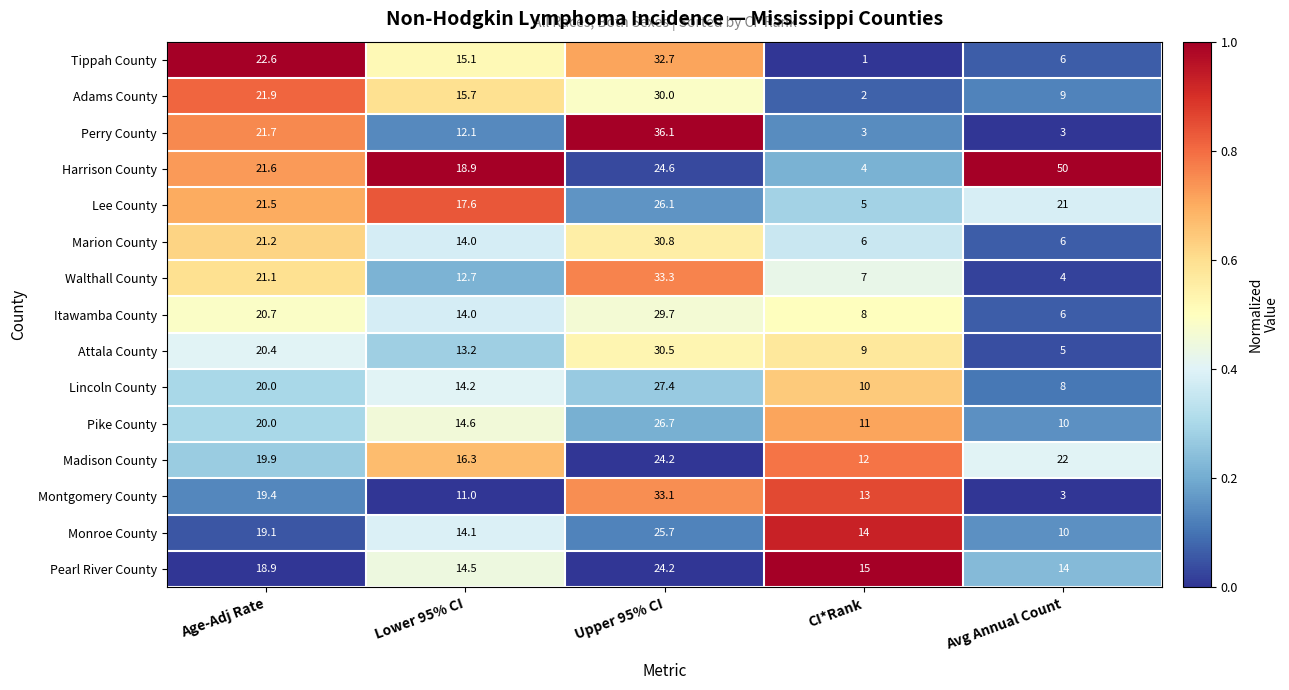

What is the maximum value shown in the chart?

50.0